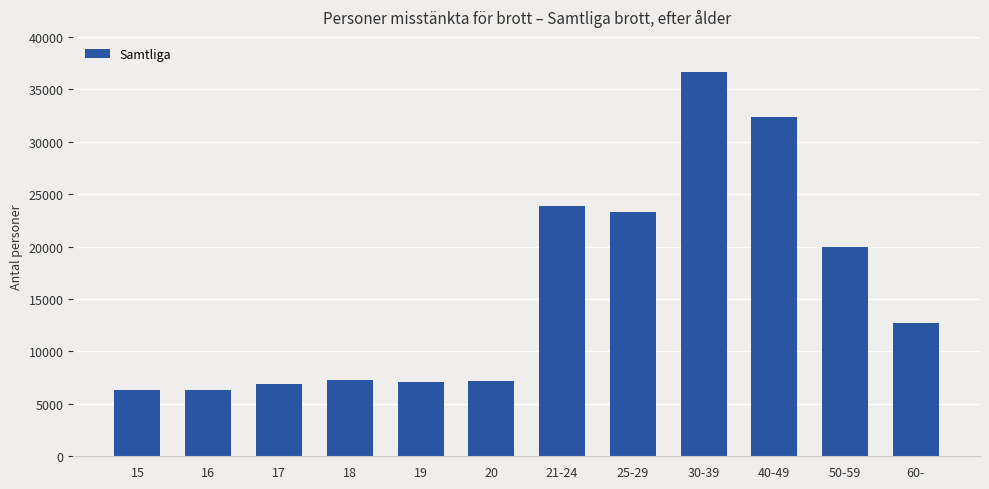

Which has a higher value, 40-49 or 21-24?

40-49